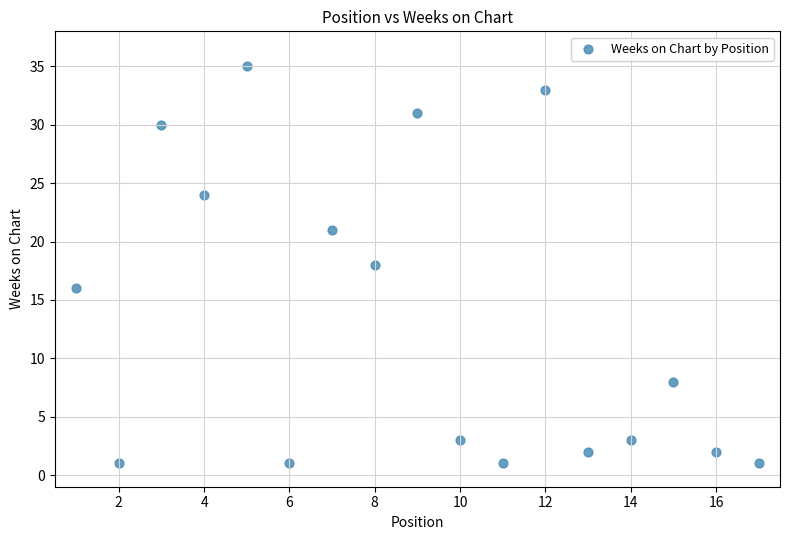

What is the range of X values (max minus min)?

16